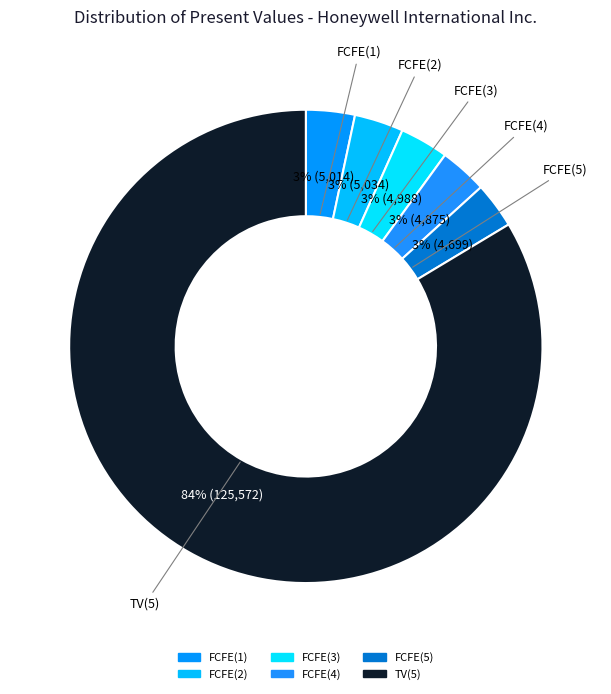

What is the total percentage of FCFE(5) and TV(5)?

86.7%